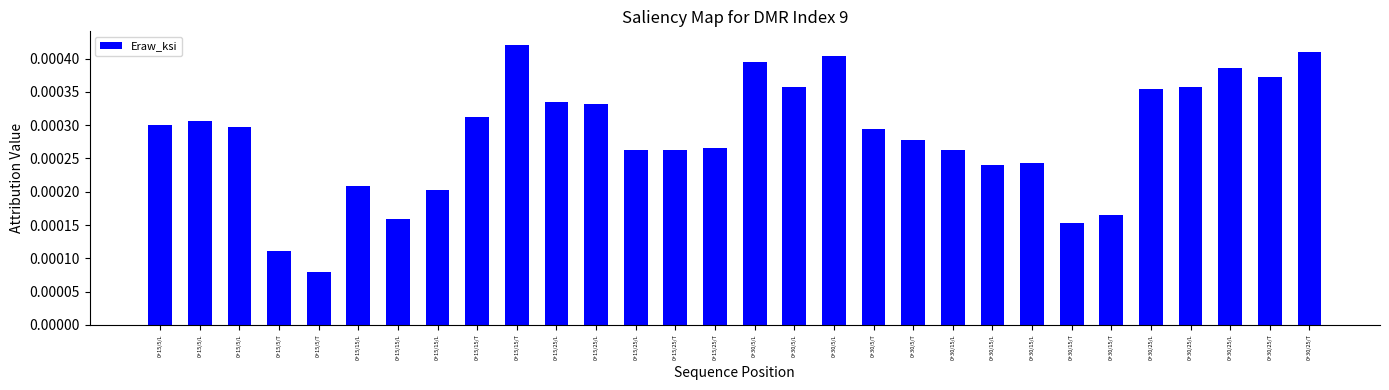

List the labels in order of value, largest first.

0+15/15/T, 0+30/25/T, 0+30/5/L, 0+30/5/L, 0+30/25/L, 0+30/25/T, 0+30/5/L, 0+30/25/L, 0+30/25/L, 0+15/25/L, 0+15/25/L, 0+15/15/T, 0+15/5/L, 0+15/5/L, 0+15/5/L, 0+30/5/T, 0+30/5/T, 0+15/25/T, 0+15/25/L, 0+15/25/T, 0+30/15/L, 0+30/15/L, 0+30/15/L, 0+15/15/L, 0+15/15/L, 0+30/15/T, 0+15/15/L, 0+30/15/T, 0+15/5/T, 0+15/5/T